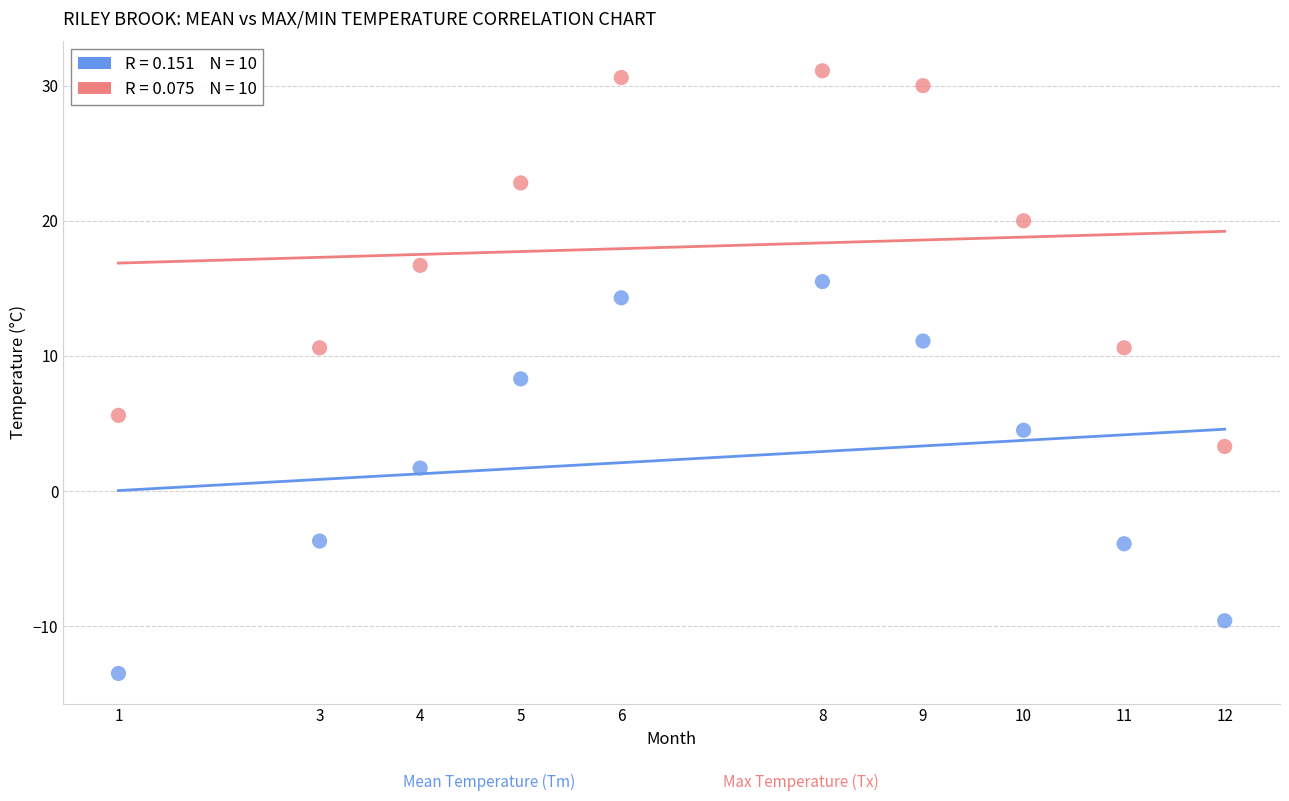

Across all data points, what is the range of X values (max minus min)?

11.0